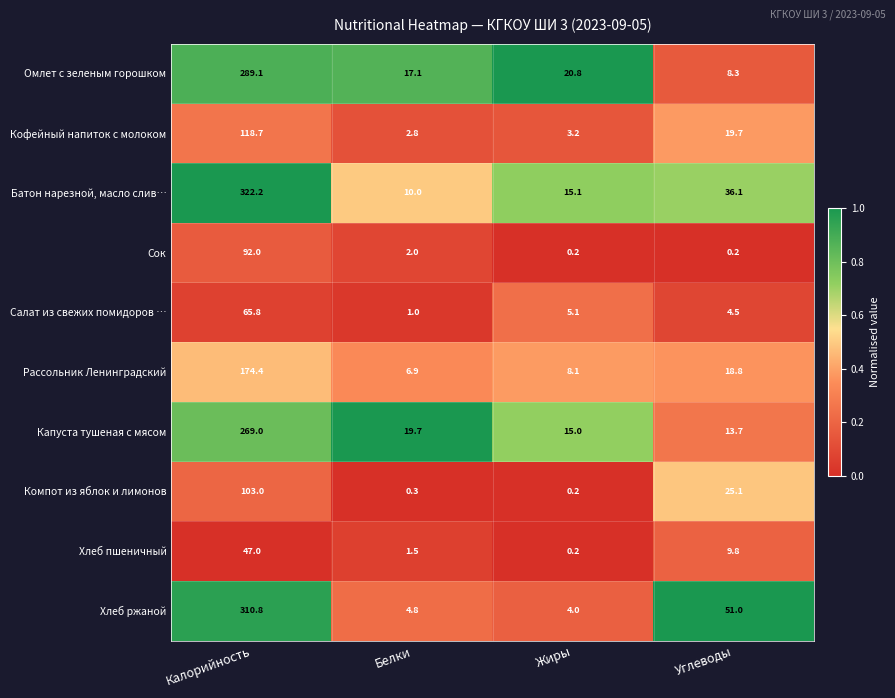

What is the total value across all series at Калорийность?

1792.0